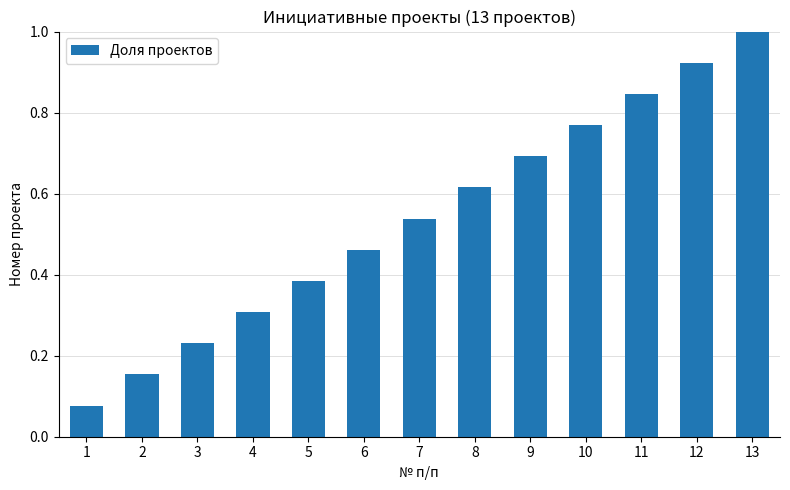

What is the change in value from 3 to 7?

+0.3